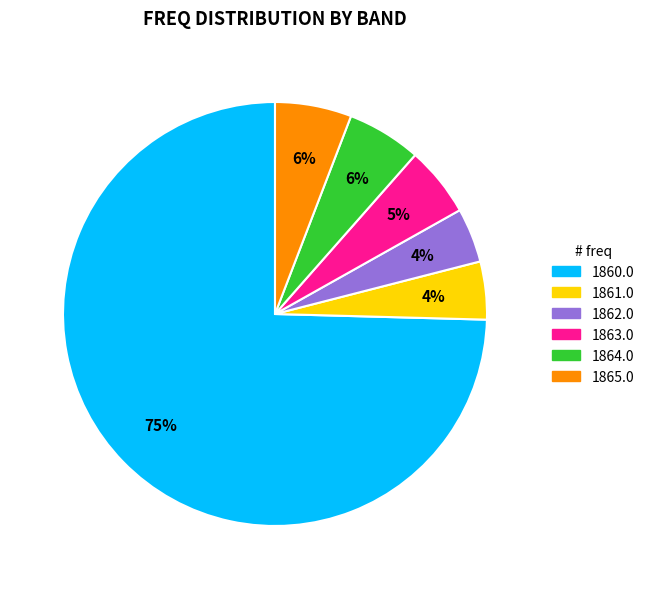

Is the sum of 1865.0 and 1864.0 greater than half?

No